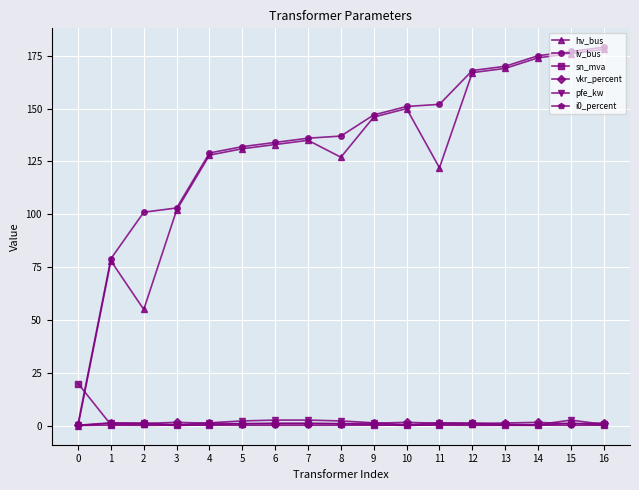

What is the greatest value displayed?

179.0